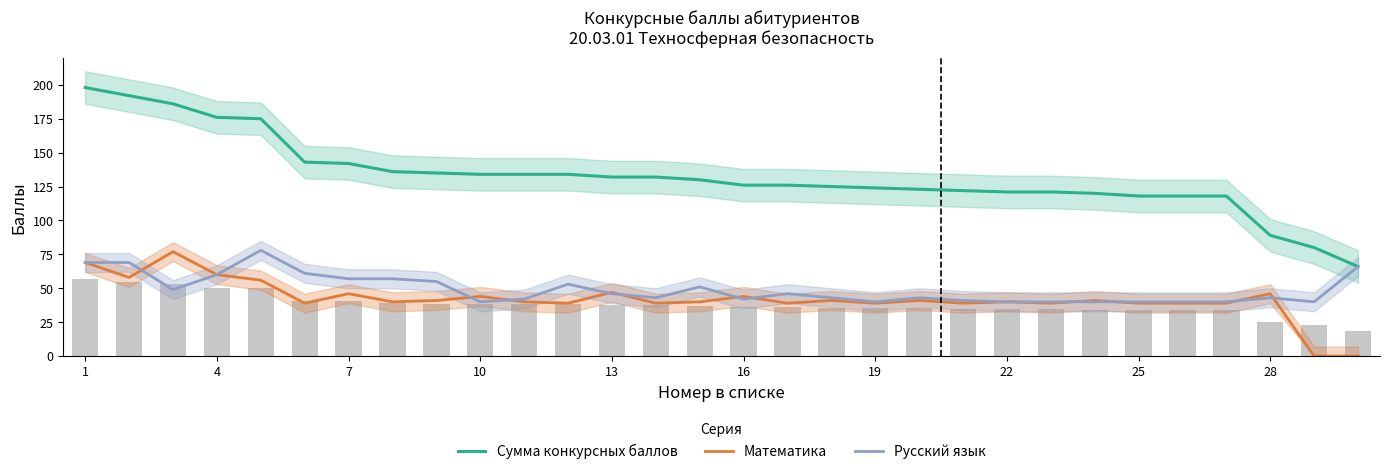

True or false: Сумма конкурсных баллов and Математика intersect in this chart.

False